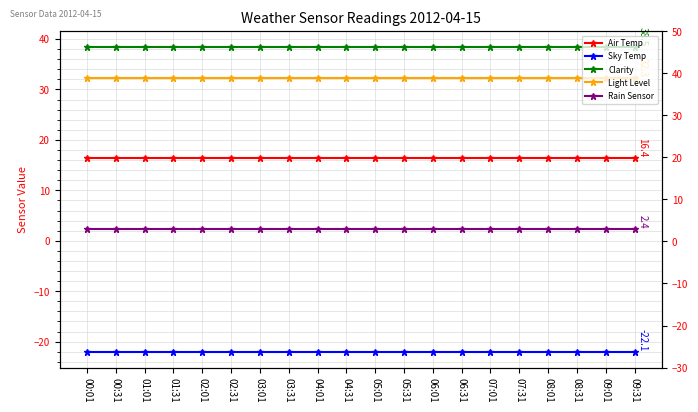

What is the sum of the Sky Temp values at 05:01 and 02:31?

-44.2